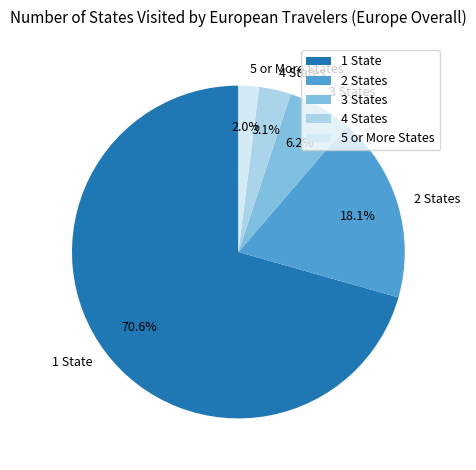

Rank the categories by value from lowest to highest.

5 or More States, 4 States, 3 States, 2 States, 1 State